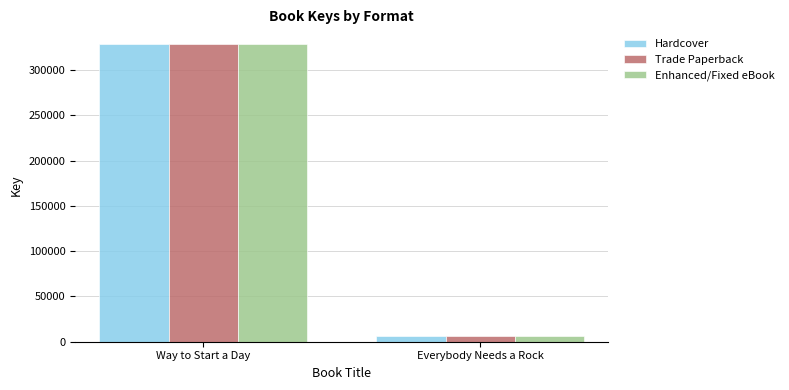

How many data points does each series have?

2